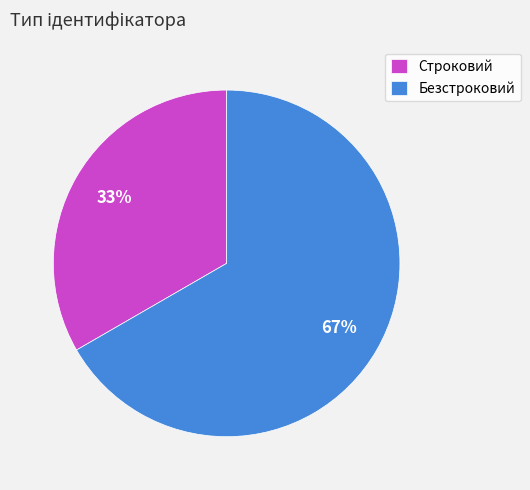

Between Безстроковий and Строковий, which is larger?

Безстроковий